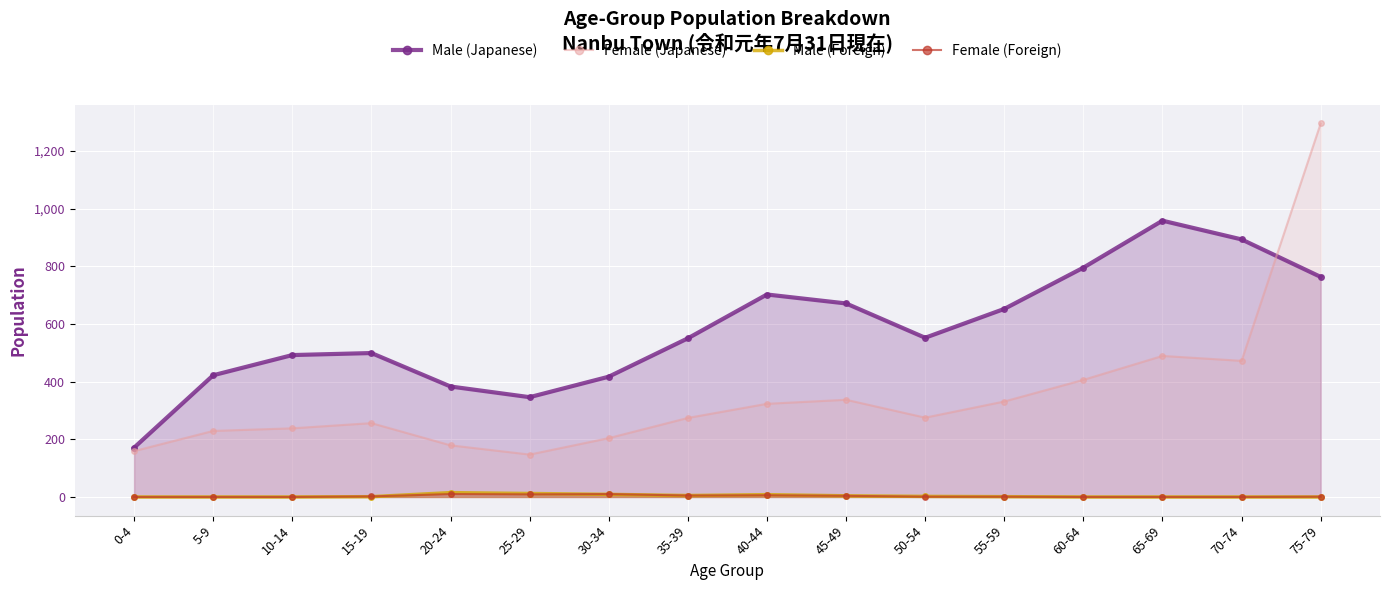

What is the difference between the Female (Japanese) values at 60-64 and 40-44?

83